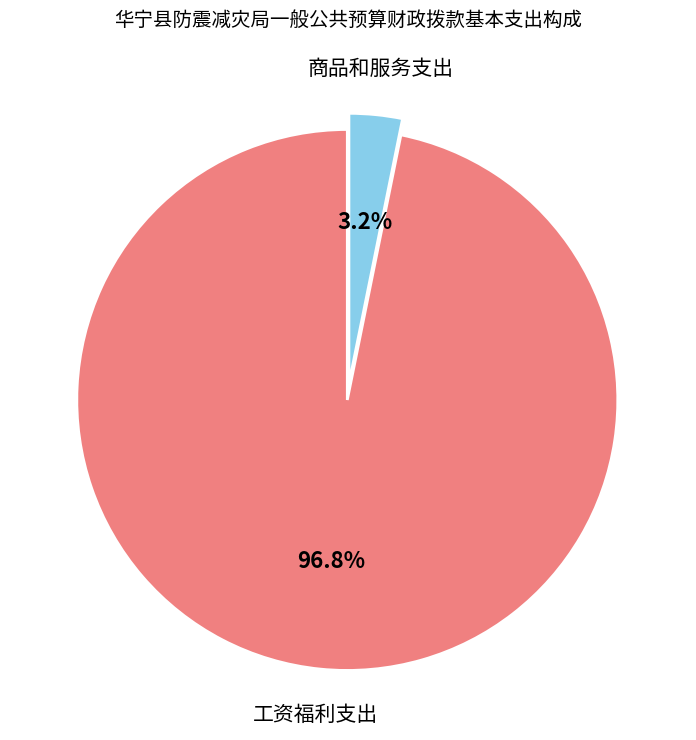

To the nearest percent, what is the difference between the largest and smallest slice percentages?

94%